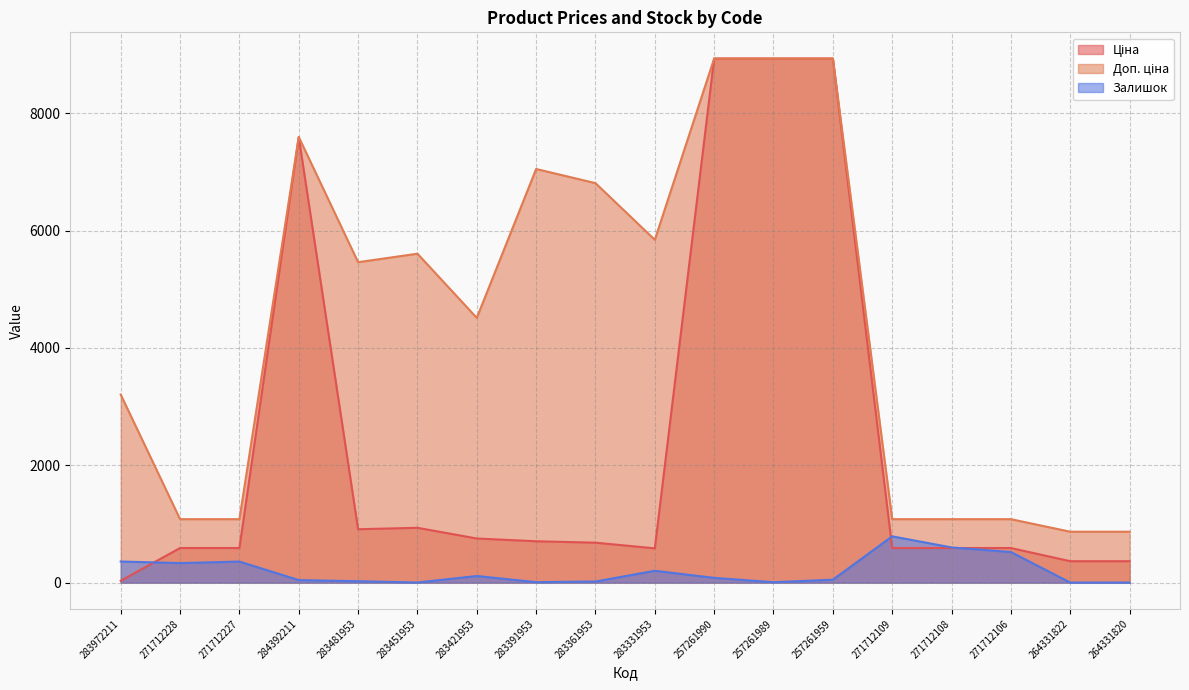

What is the difference between the maximum and minimum values in the Доп. ціна series?

8066.1